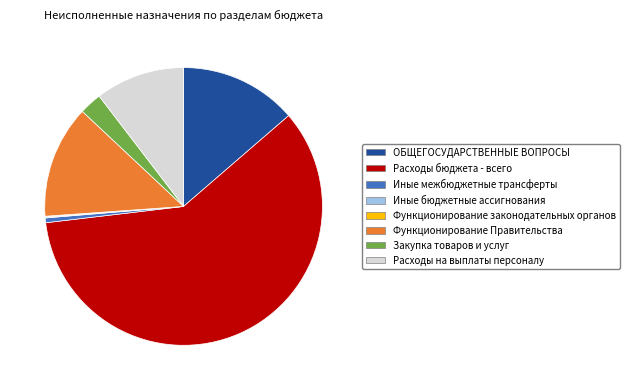

Combined, do Закупка товаров и услуг and Расходы бюджета - всего account for over 50%?

Yes